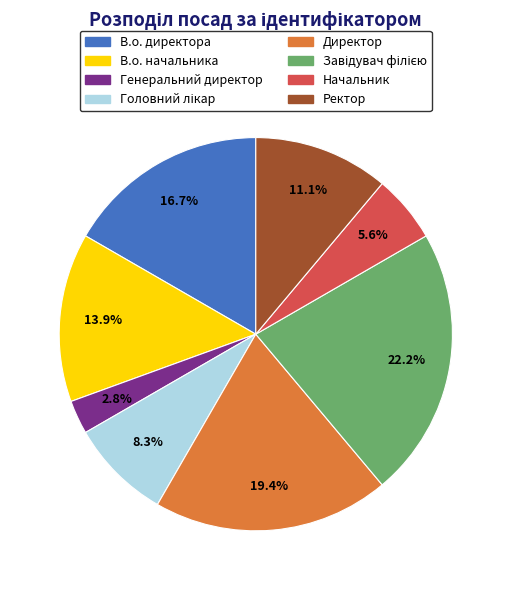

How many segments does this pie chart have?

8